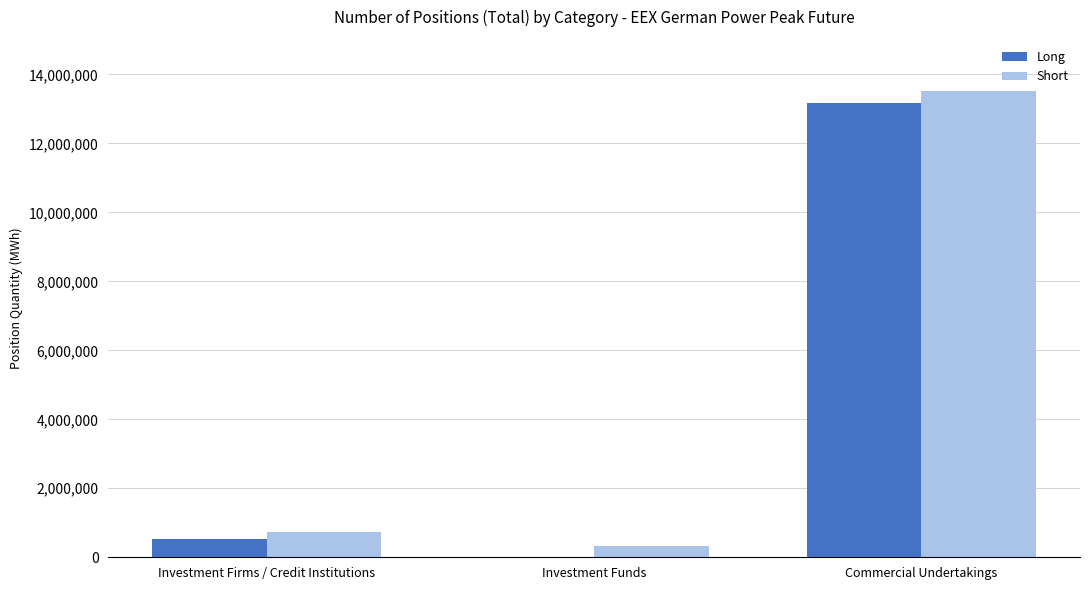

What is the sum of all Long values?

13713792